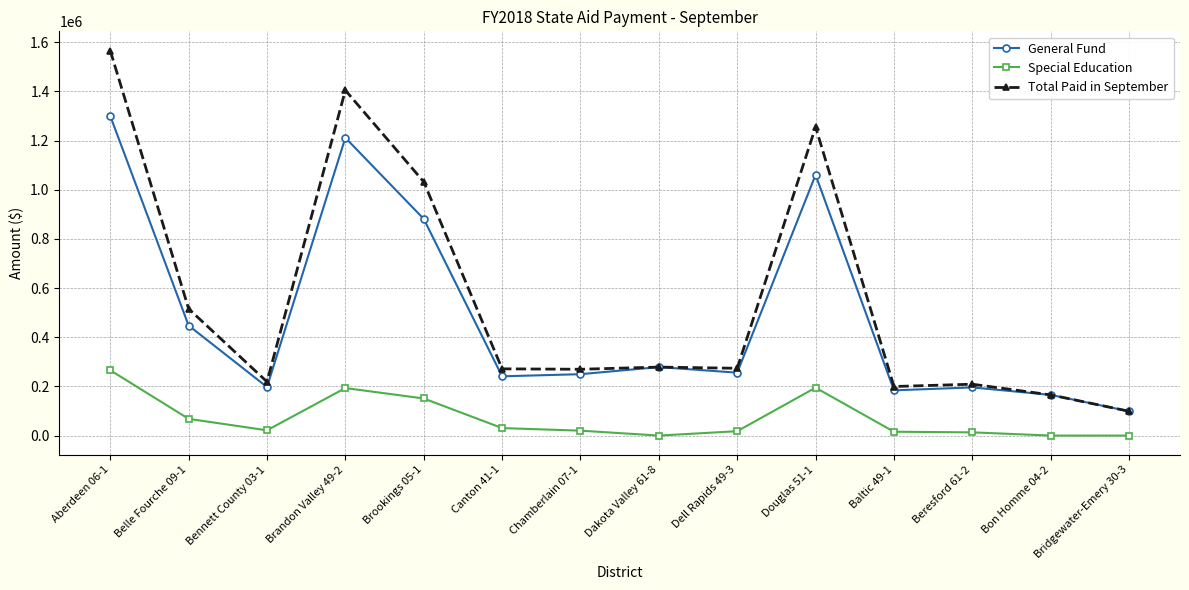

Which series has the widest spread of values?

Total Paid in September